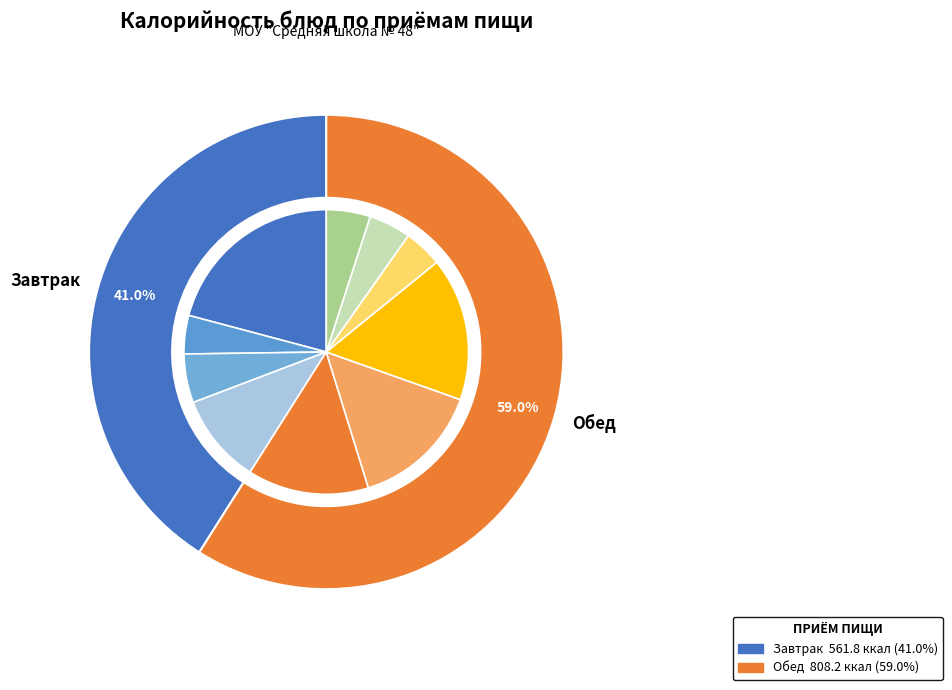

To the nearest percent, what is the difference between the Выпечное изделие and Рис отварной slice percentages?

6%